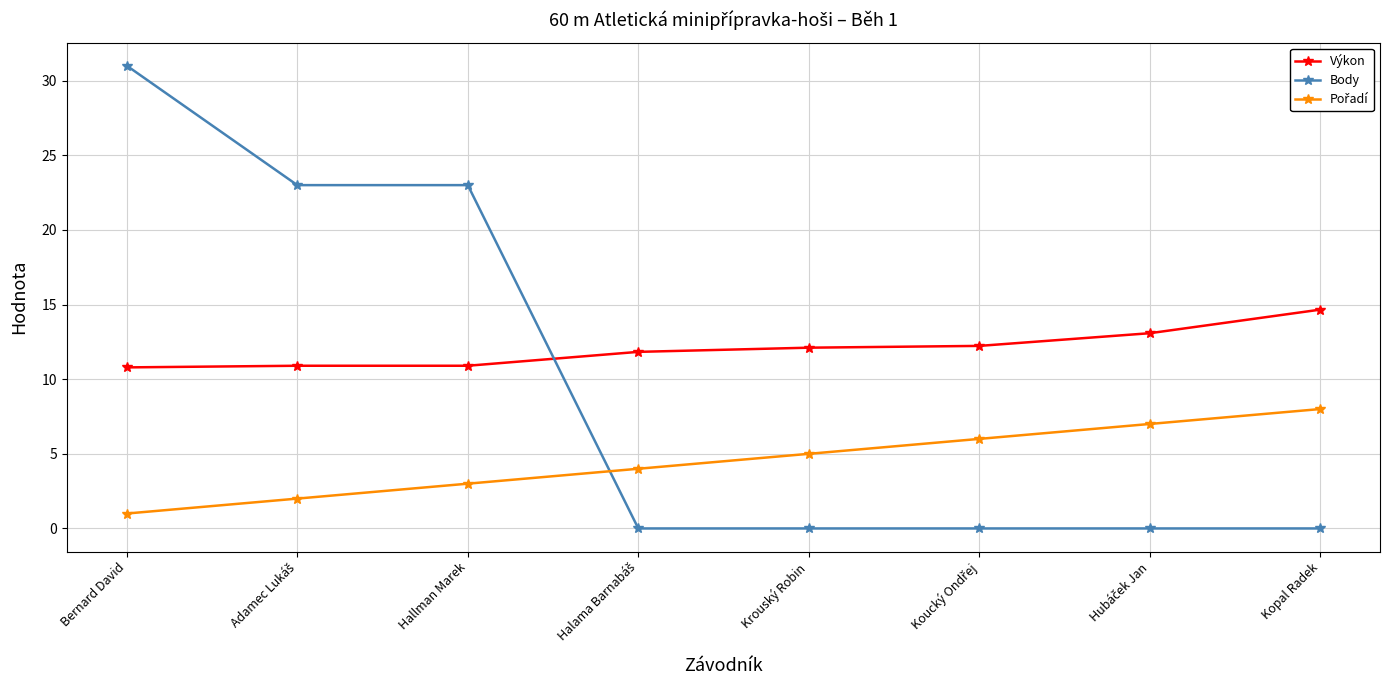

Count the number of categories in the chart.

8